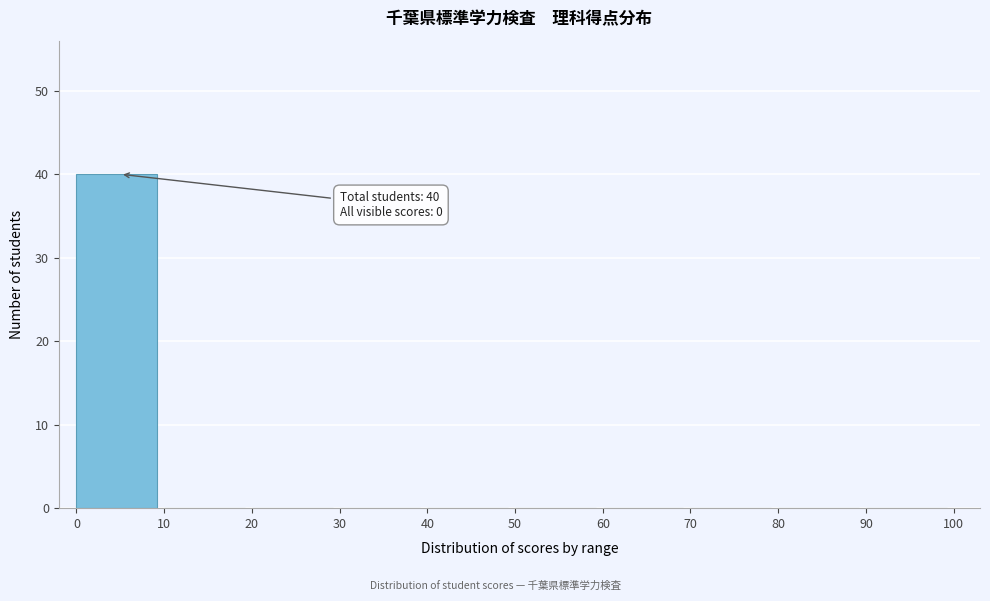

Reading left to right, list all the values displayed in this chart.

0=40	10=0	20=0	30=0	40=0	50=0	60=0	70=0	80=0	90=0